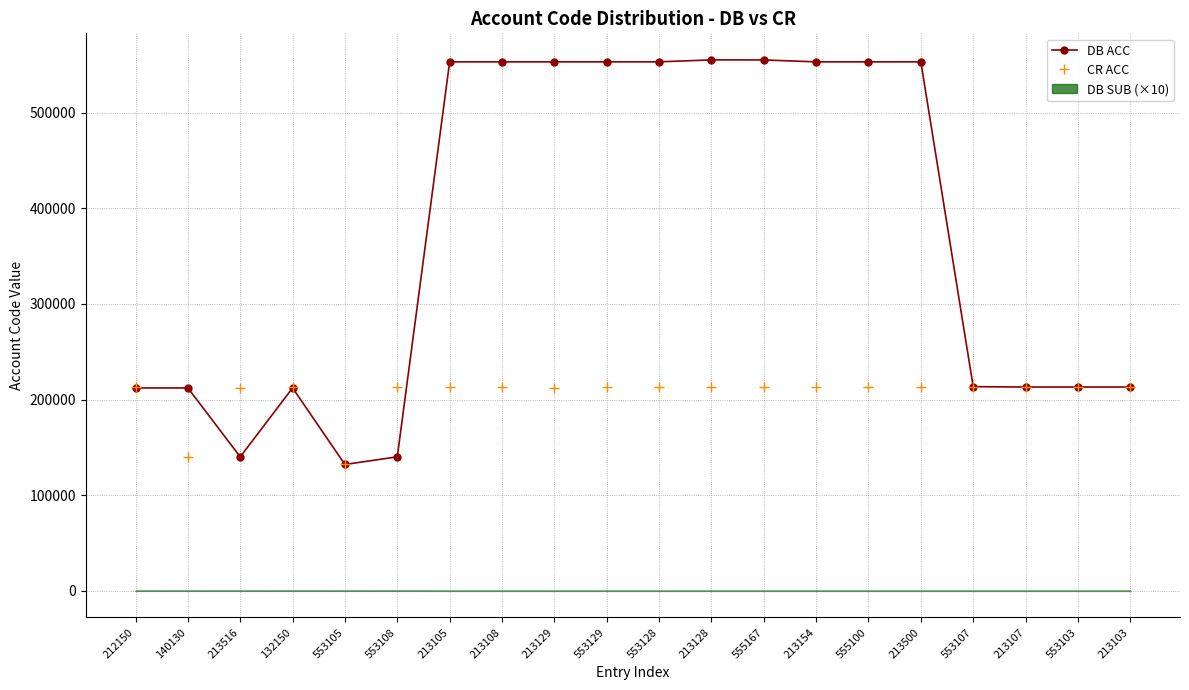

How many interior local valleys does the DB ACC series have?

5